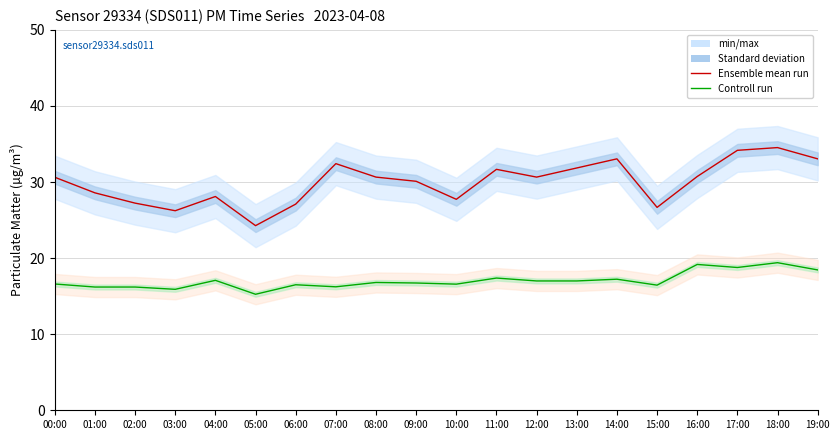

At which category does the chart reach its peak across all series?

18:00